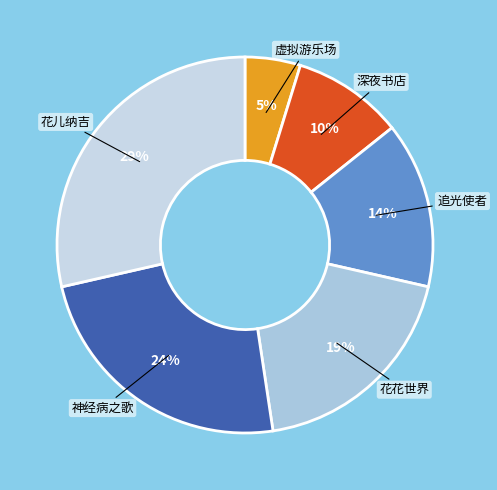

Which has a higher value, 神经病之歌 or 虚拟游乐场?

神经病之歌